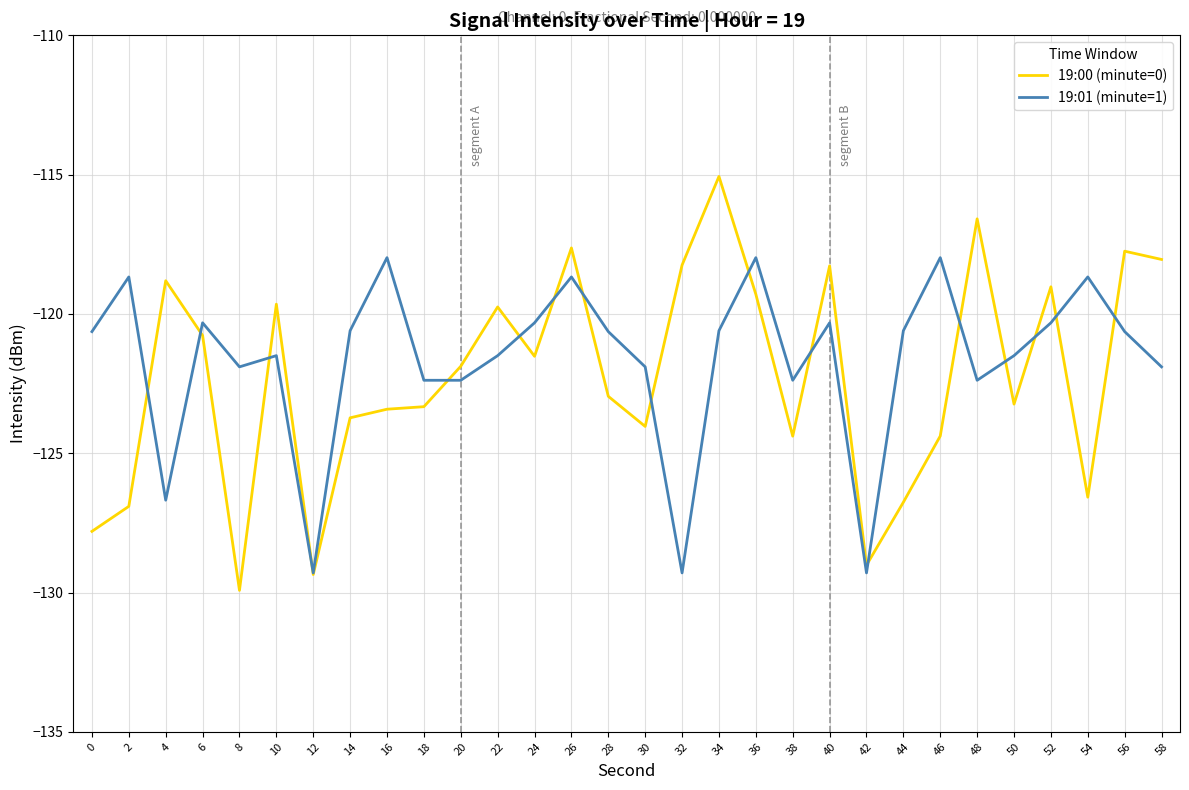

At which label does 19:00 (minute=0) first exceed -121?

4